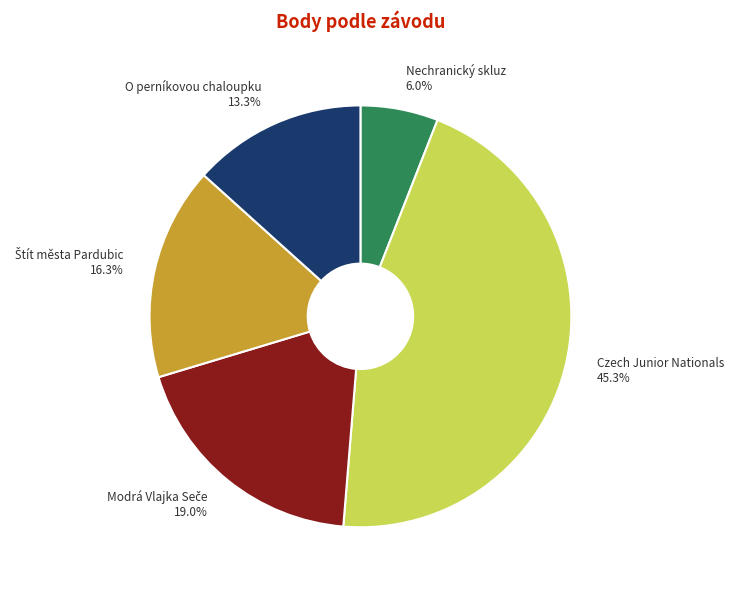

To the nearest percent, what is the average slice percentage?

20%